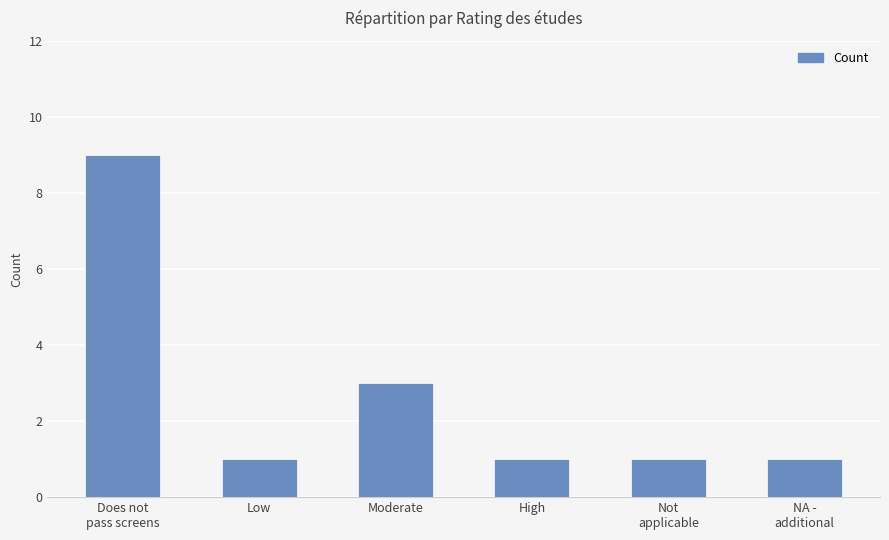

Does the chart contain any negative values?

No